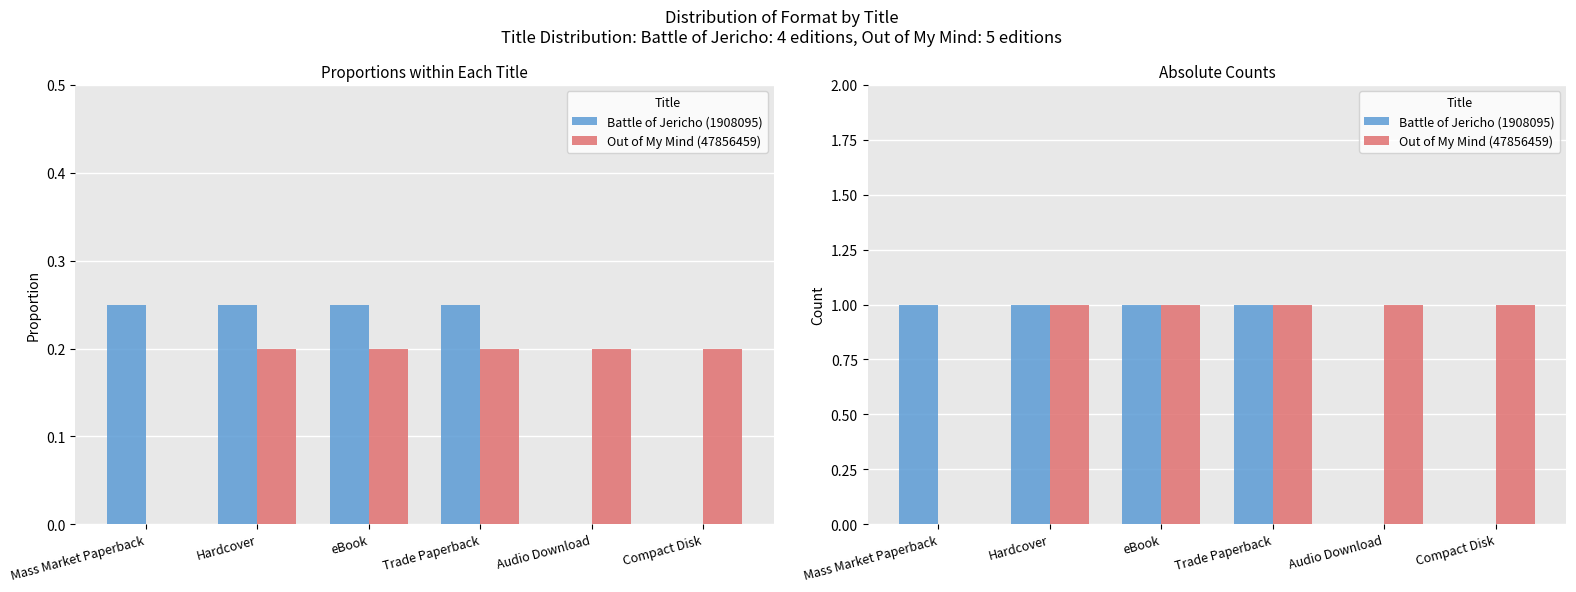

Which label corresponds to the smallest value in the chart?

Audio Download